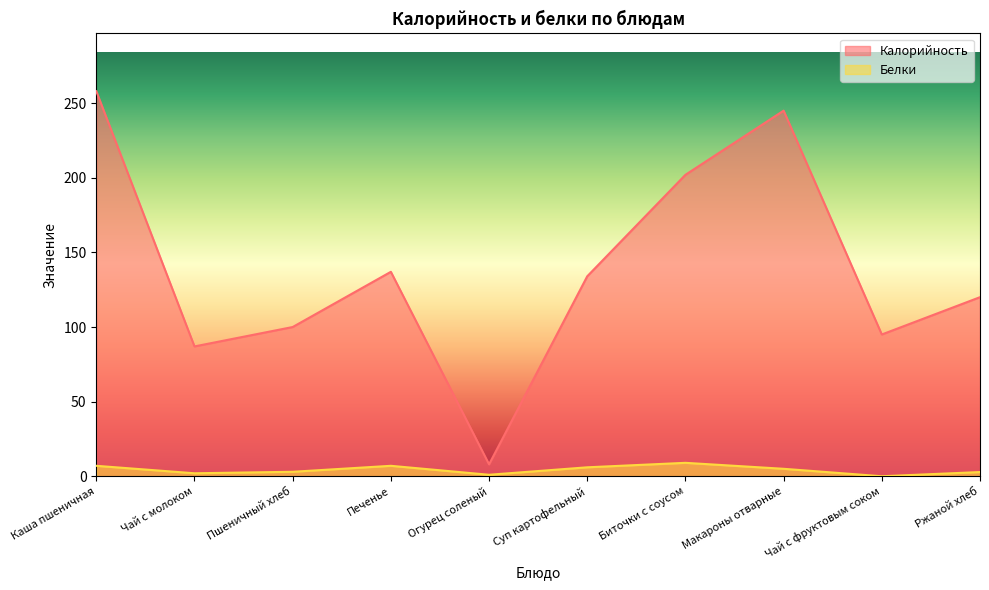

What is the label of the 5th point from the left?

Огурец соленый